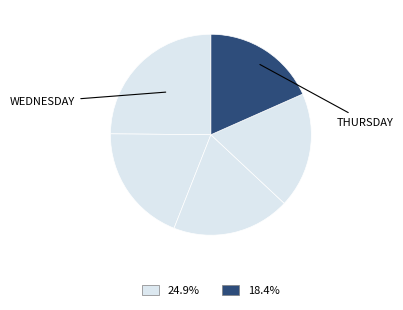

Count the number of slices in the pie.

5